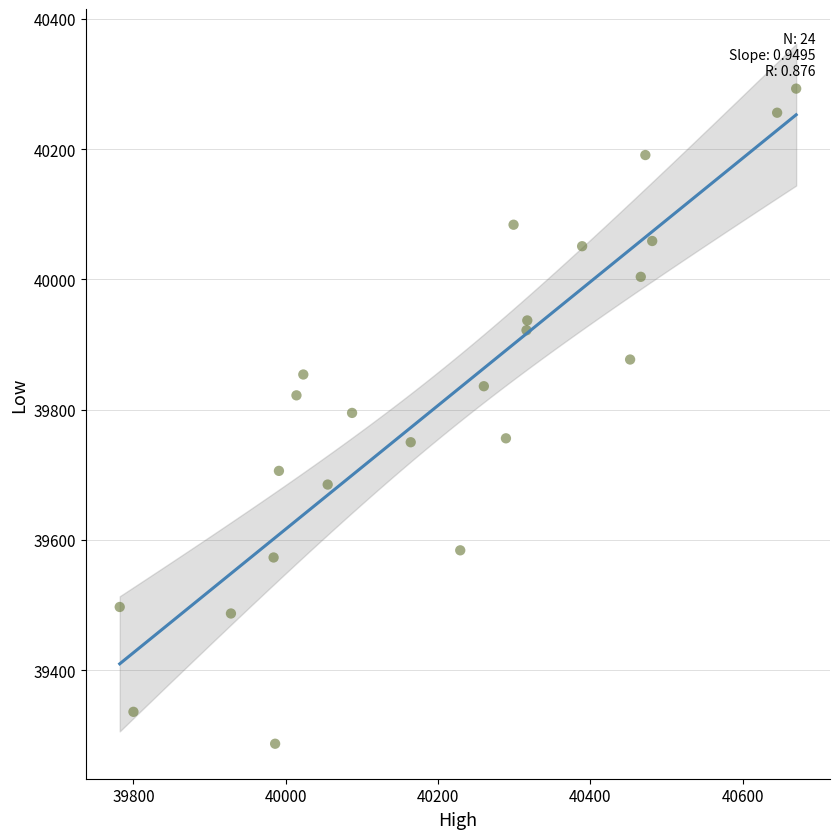

What is the range of X values (max minus min)?

888